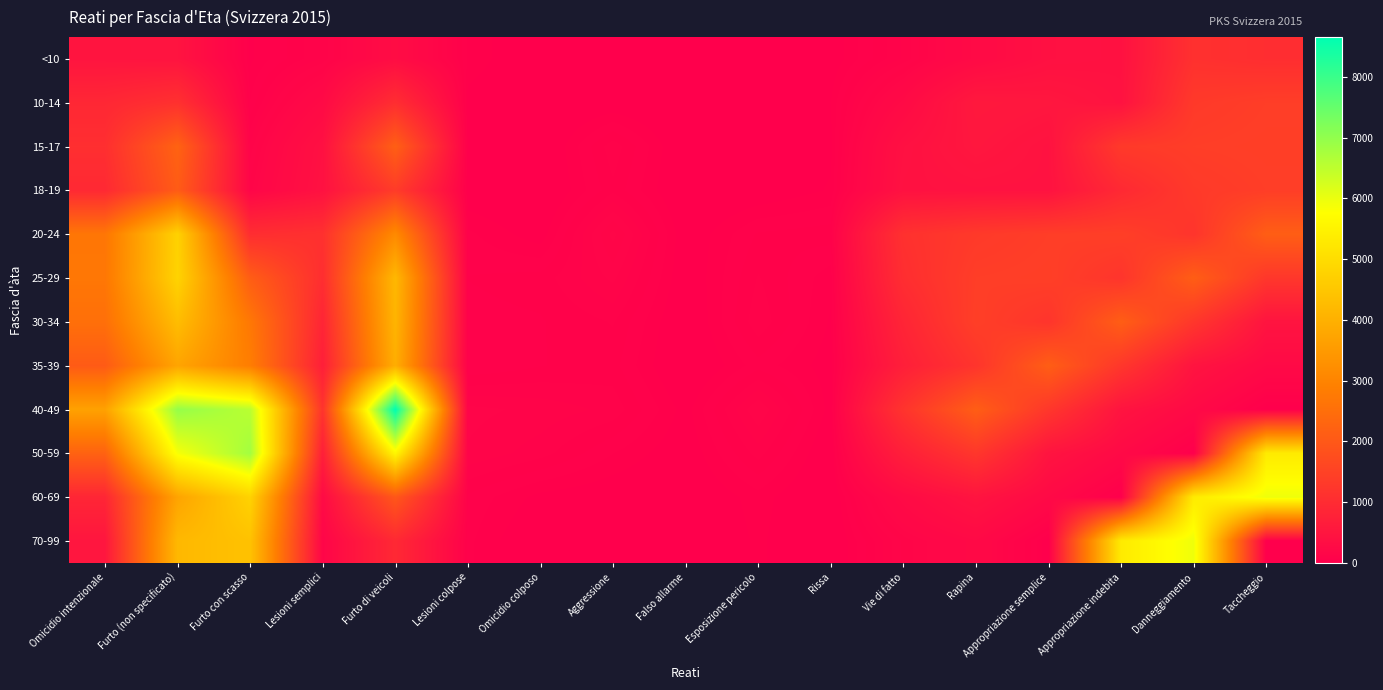

Rank the series by their maximum value, from lowest to highest.

<10, 10-14, 18-19, 15-17, 35-39, 30-34, 20-24, 25-29, 60-69, 70-99, 50-59, 40-49